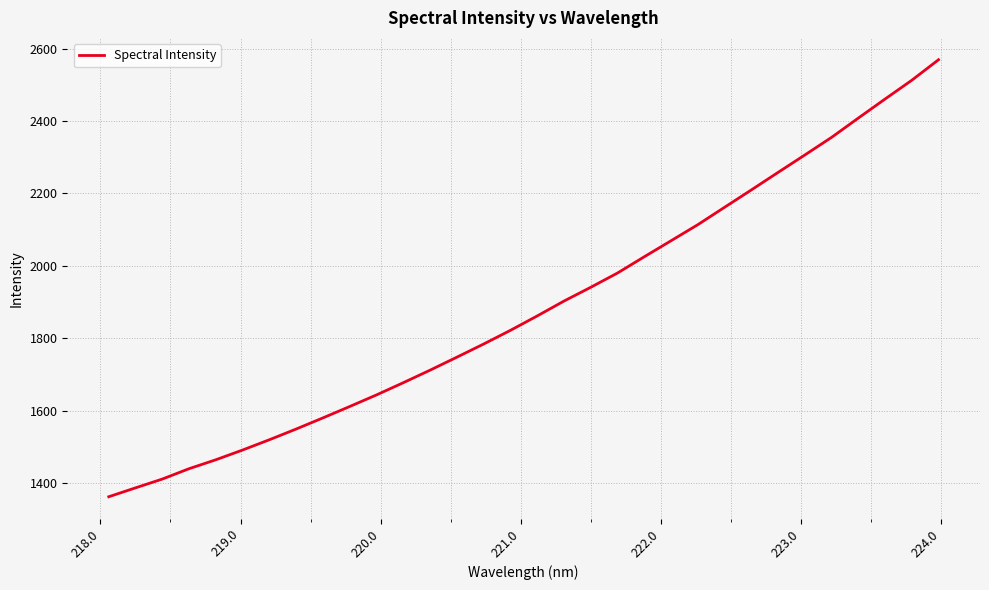

What is the difference between the maximum and minimum values?

1207.5